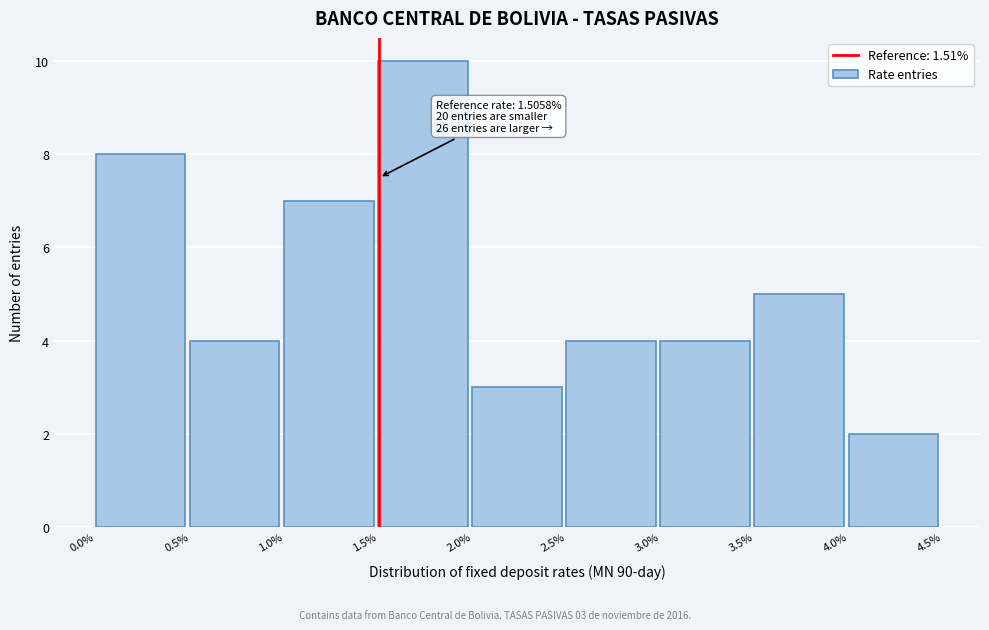

Over which range of the x-axis is the bar tallest?

1.5% to 2.0%